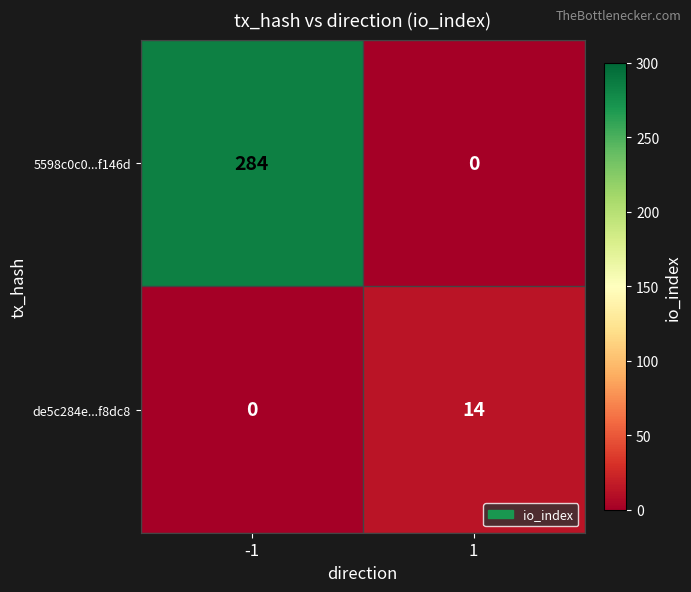

Between -1 and 1, which series saw the biggest shift?

5598c0c0...f146d